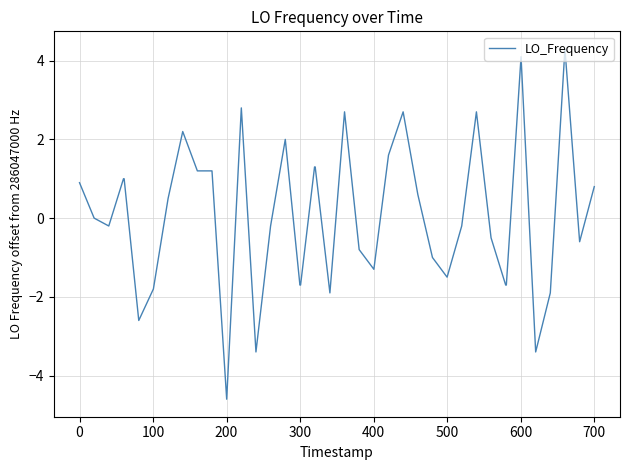

What is the difference between the maximum and minimum values?

8.9